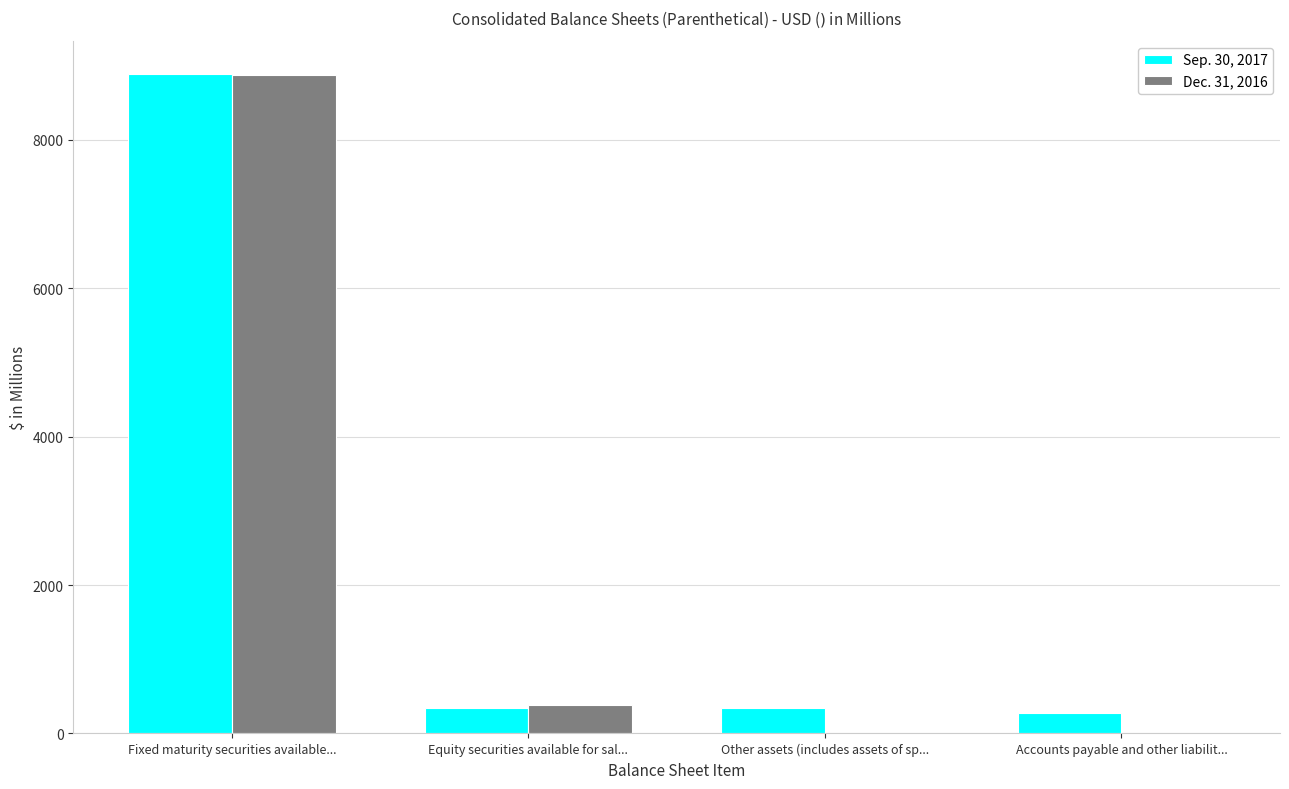

What is the highest value of the Sep. 30, 2017 series?

8888.9